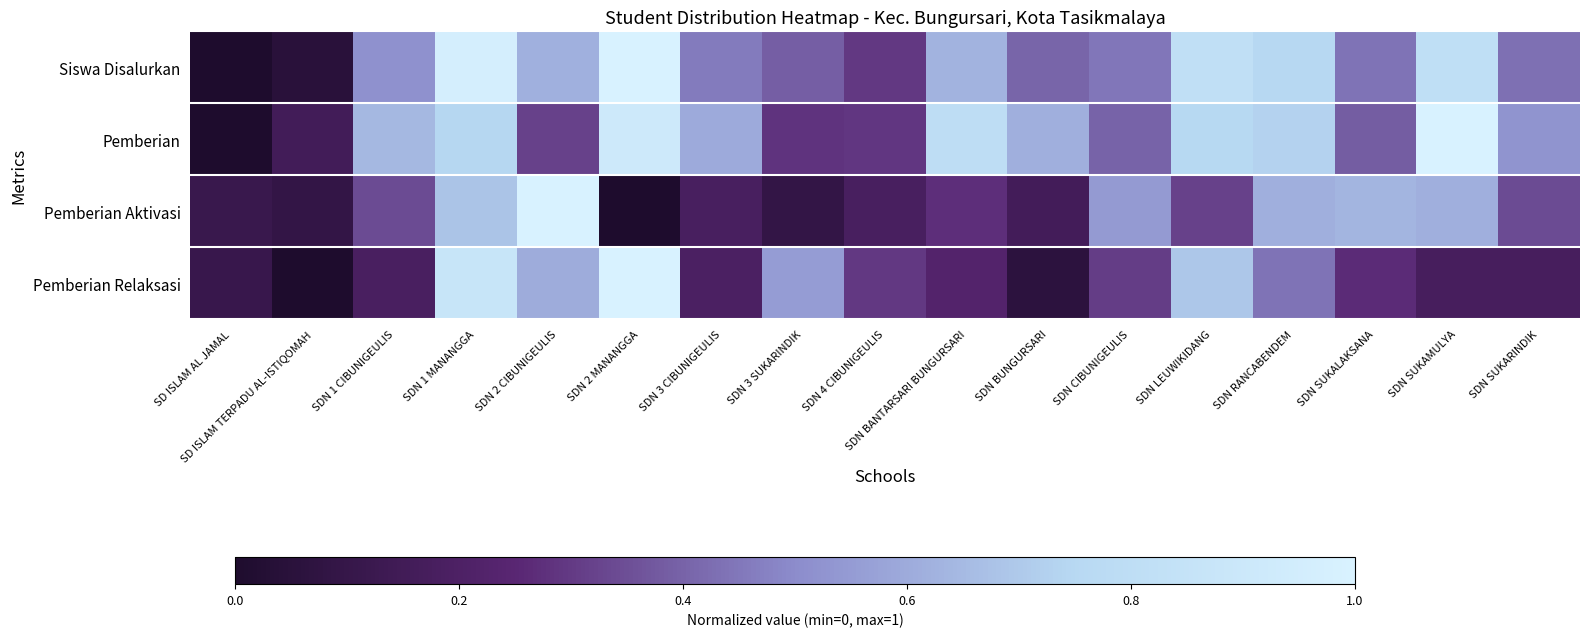

At how many categories does at least one series exceed 0?

17